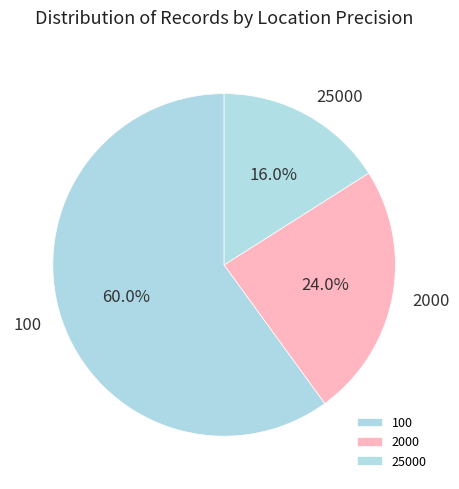

How much of the chart is everything except 100?

40.0%